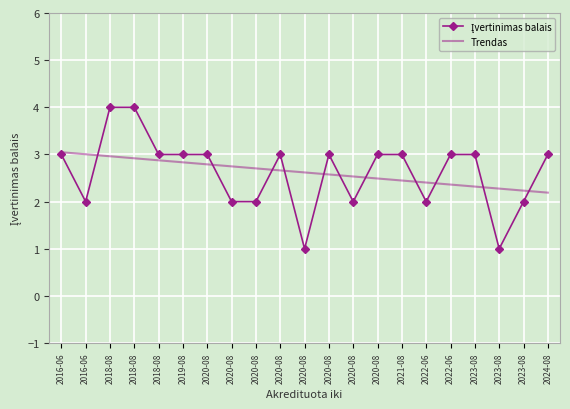

What is the sum of the Įvertinimas balais values at 2020-08 and 2020-08?

5.0